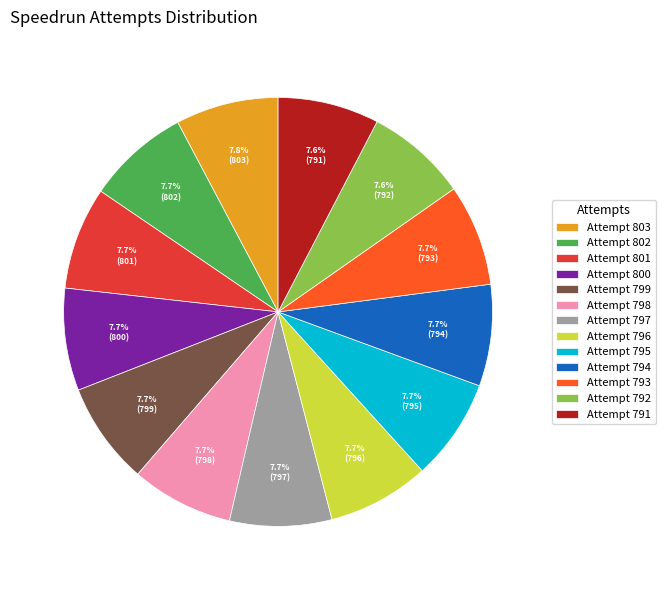

What is the ratio of the value at Attempt 802 to the value at Attempt 800?

1.0